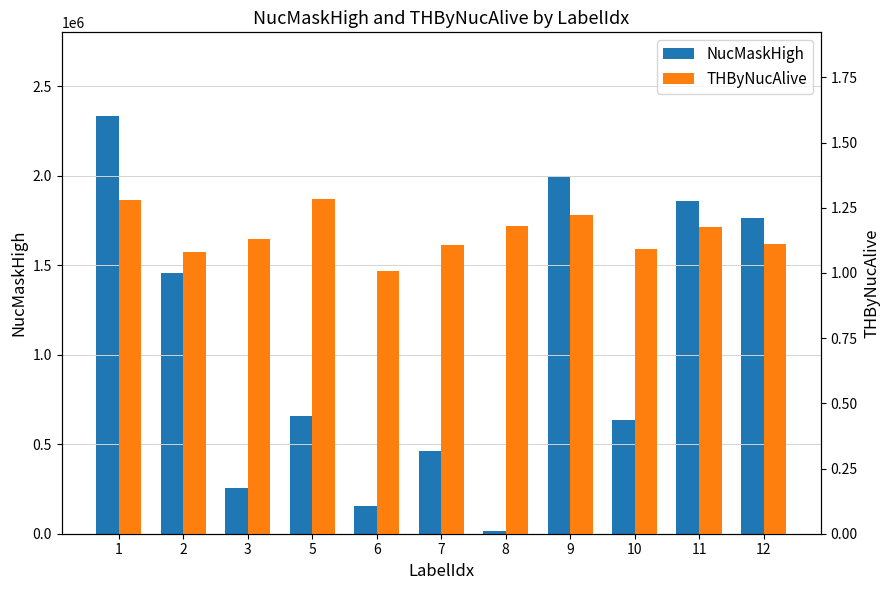

Reading right to left, transcribe all the data shown in this chart.

NucMaskHigh: 1762721.0	1857583.0	634484.0	1993365.0	13145.0	461611.0	157223.0	659806.0	253289.0	1456952.0	2333919.0
THByNucAlive: 1.1	1.2	1.1	1.2	1.2	1.1	1.0	1.3	1.1	1.1	1.3